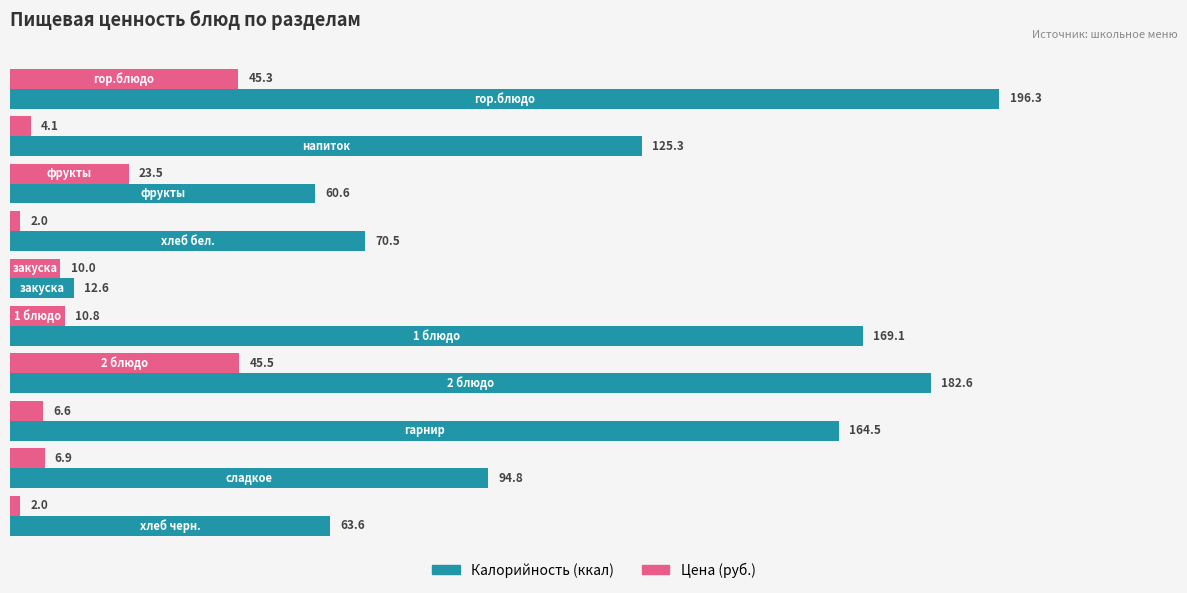

What is the minimum value shown in the chart?

2.0